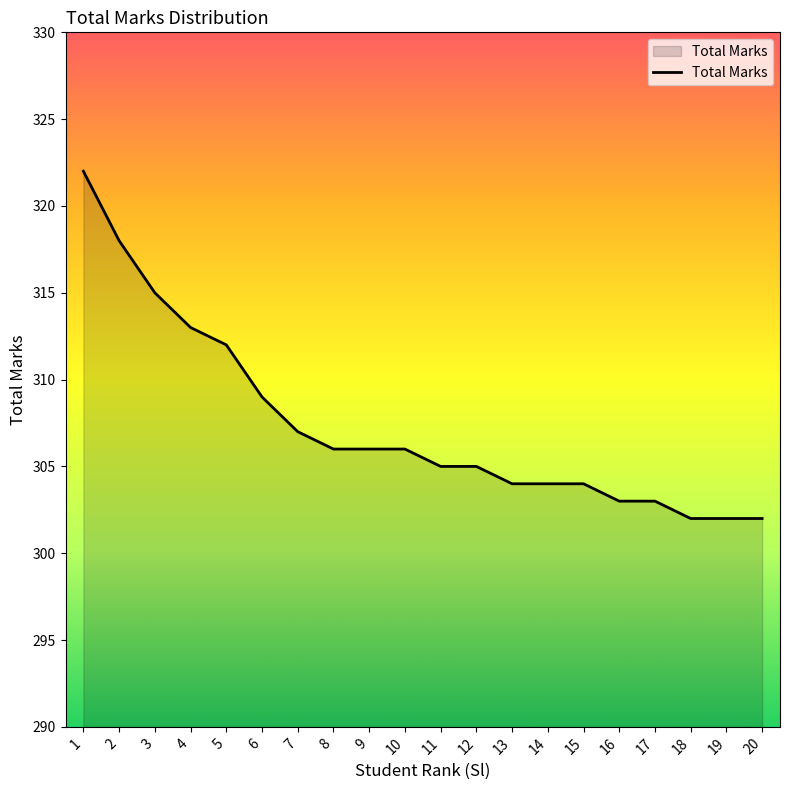

True or false: the data shows 305 at 12.

True